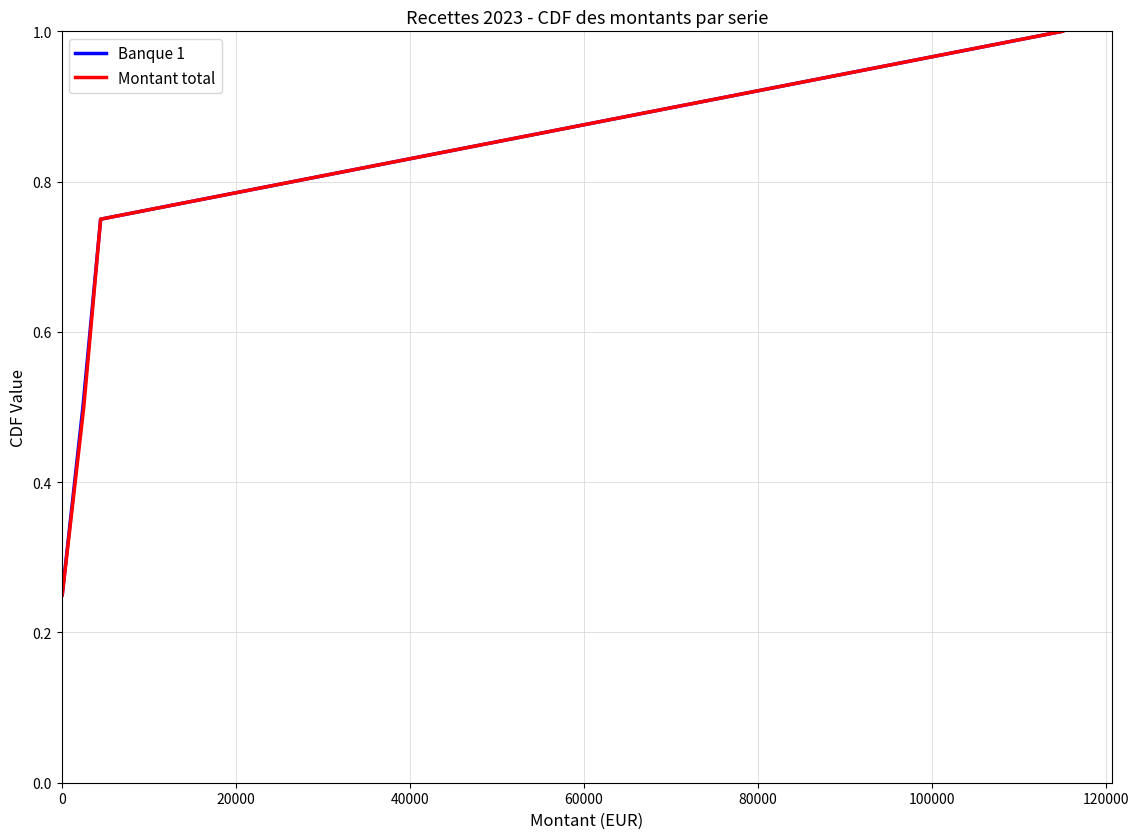

True or false: Banque 1 has more than 1 interior local peaks.

False